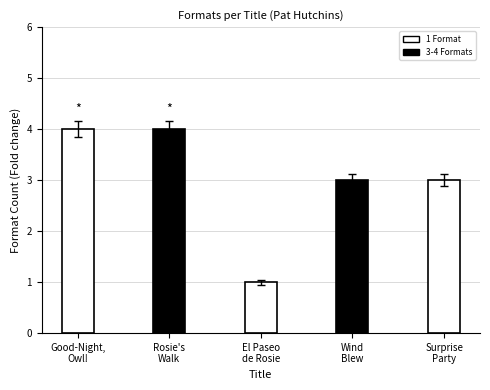

What is the difference between the maximum and minimum values?

3